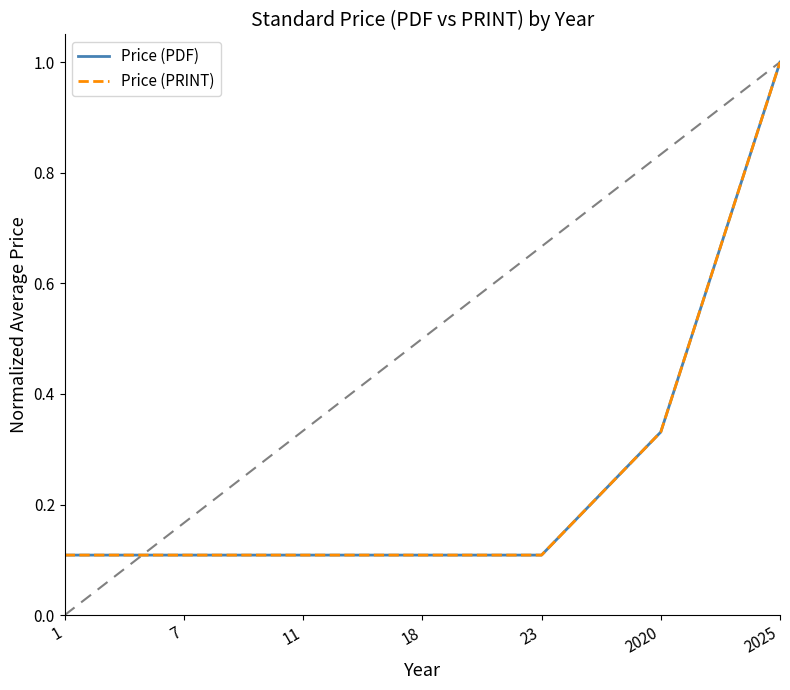

Reading left to right, list all the values displayed in this chart.

Price (PDF): 0.1	0.1	0.1	0.1	0.1	0.3	1.0
Price (PRINT): 0.1	0.1	0.1	0.1	0.1	0.3	1.0